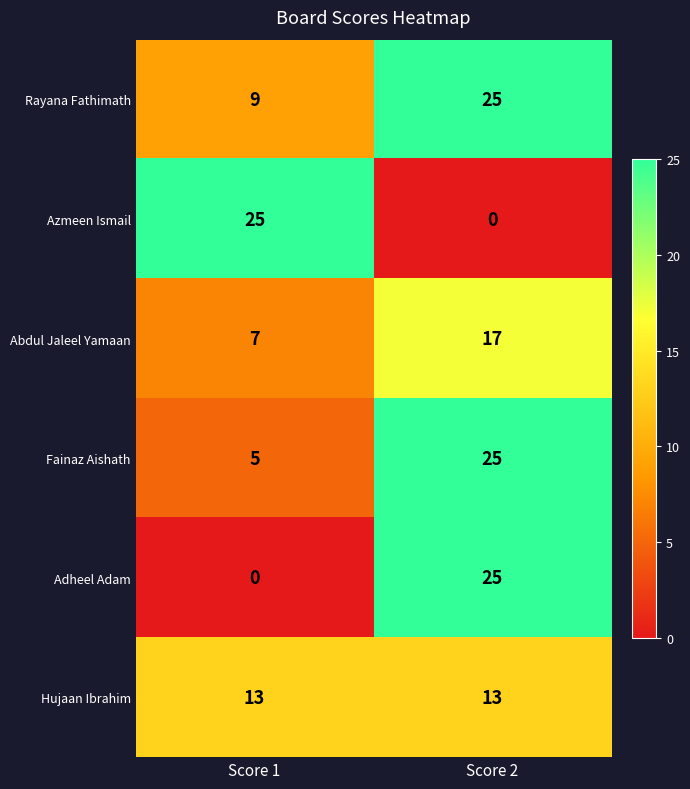

Rank the series at Score 1 from lowest to highest value.

Adheel Adam, Fainaz Aishath, Abdul Jaleel Yamaan, Rayana Fathimath, Hujaan Ibrahim, Azmeen Ismail